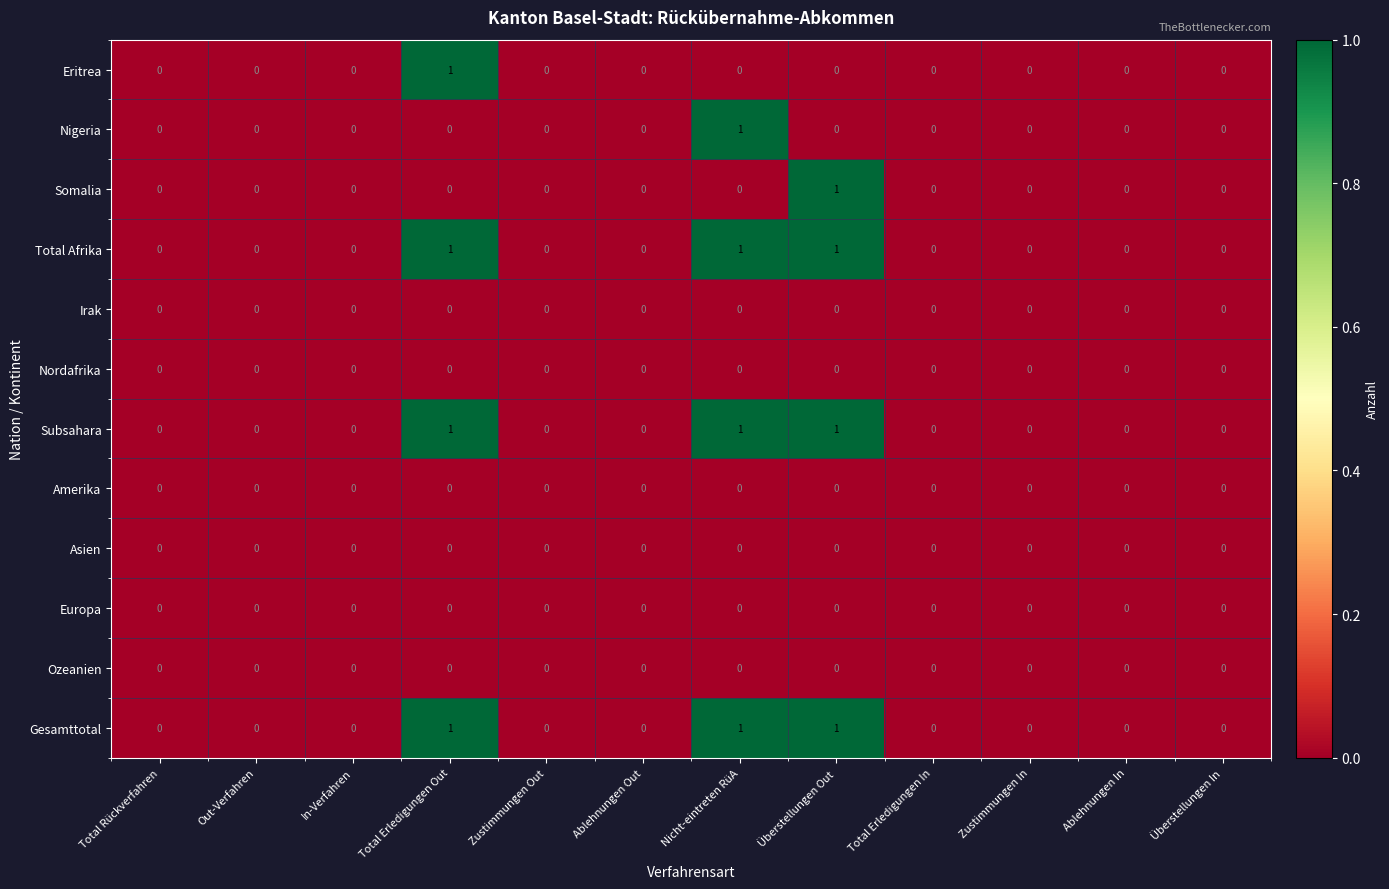

Is the value of Gesamttotal at Überstellungen Out greater than the value of Subsahara at Out-Verfahren?

Yes